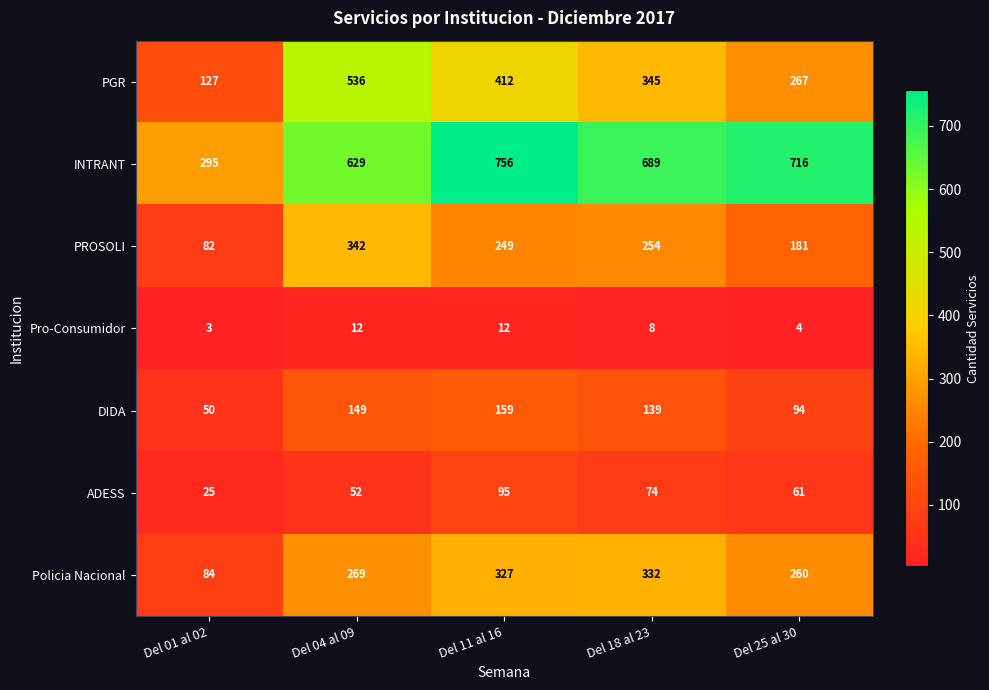

What is the minimum value shown in the chart?

3